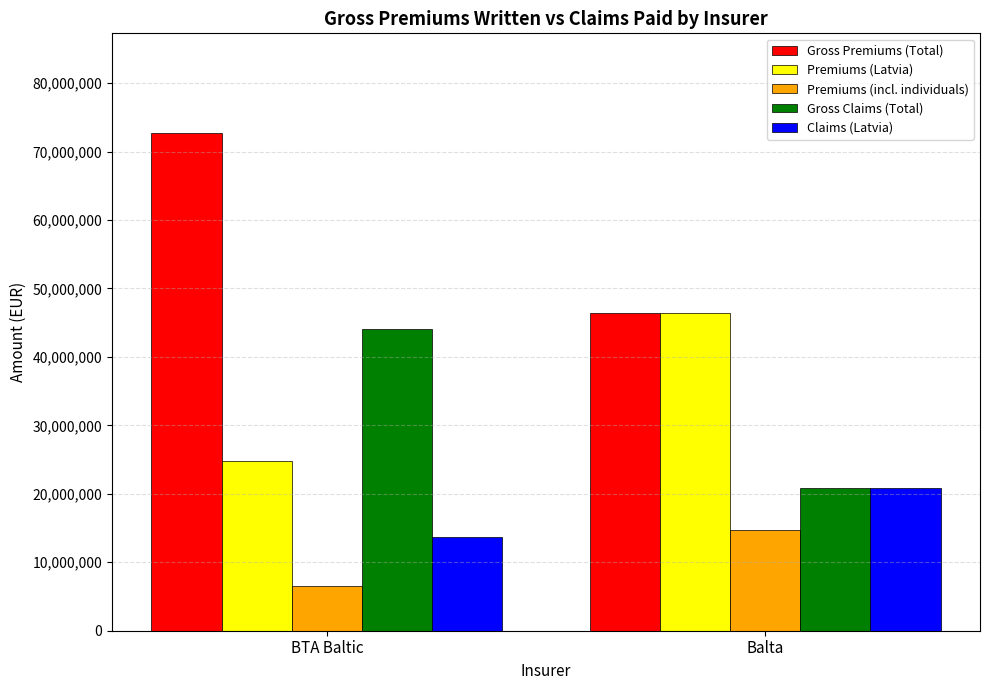

At how many categories does at least one series exceed 59812249?

1